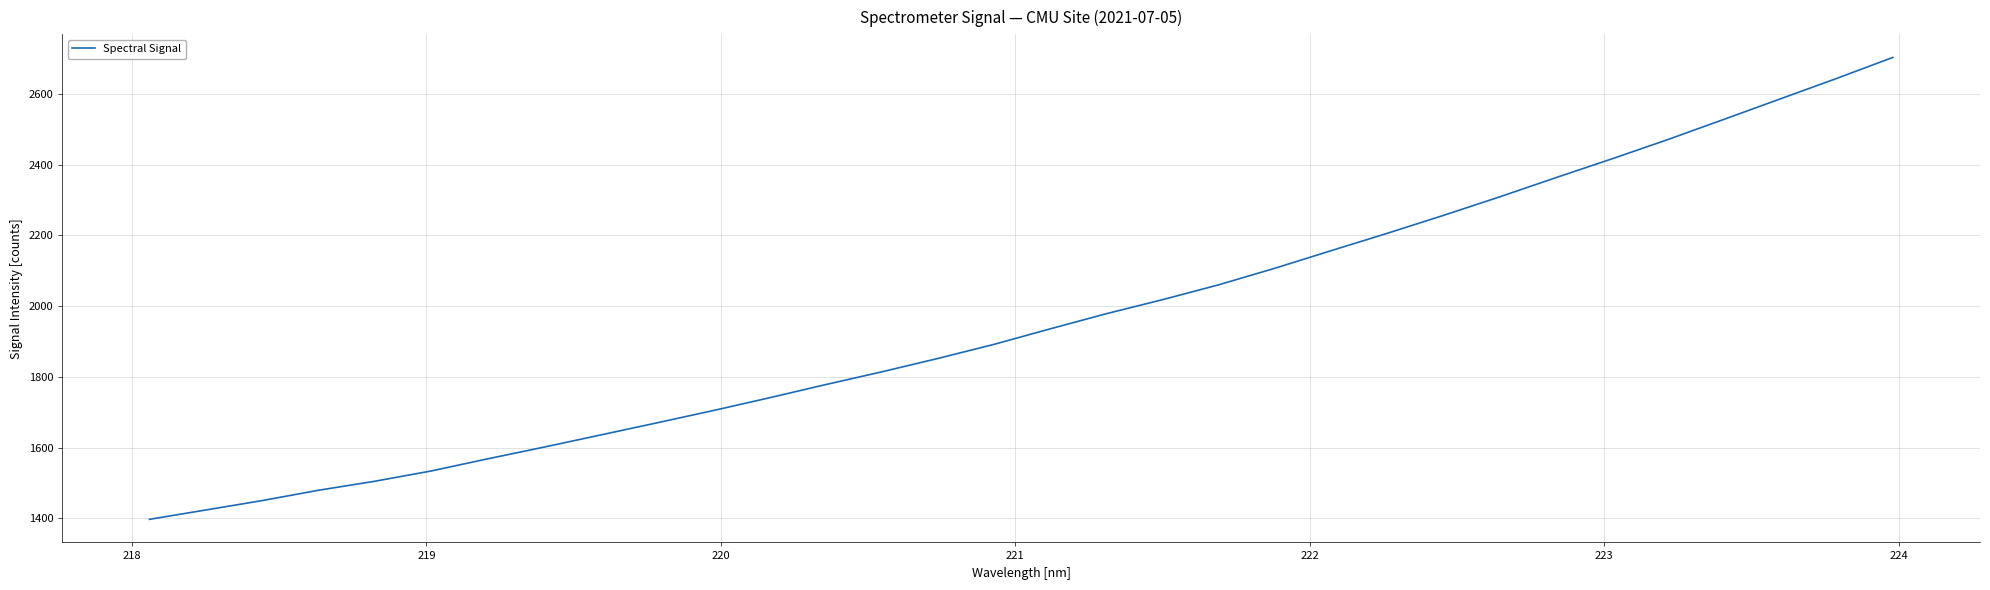

What is the difference between the maximum and minimum values?

1305.4